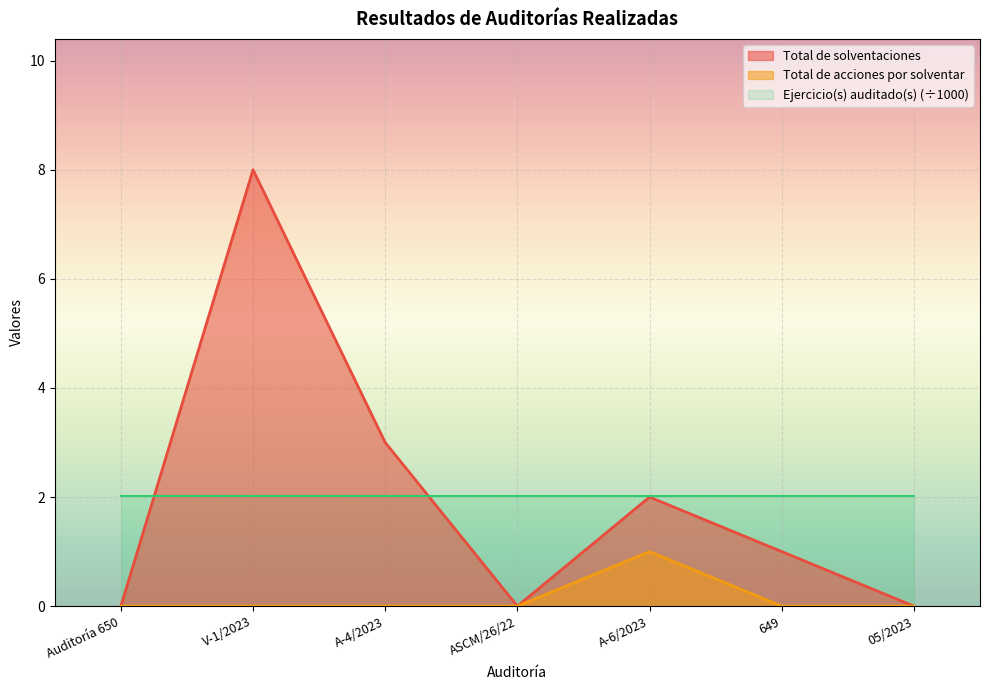

Which category has the lowest value across all series?

Auditoría 650